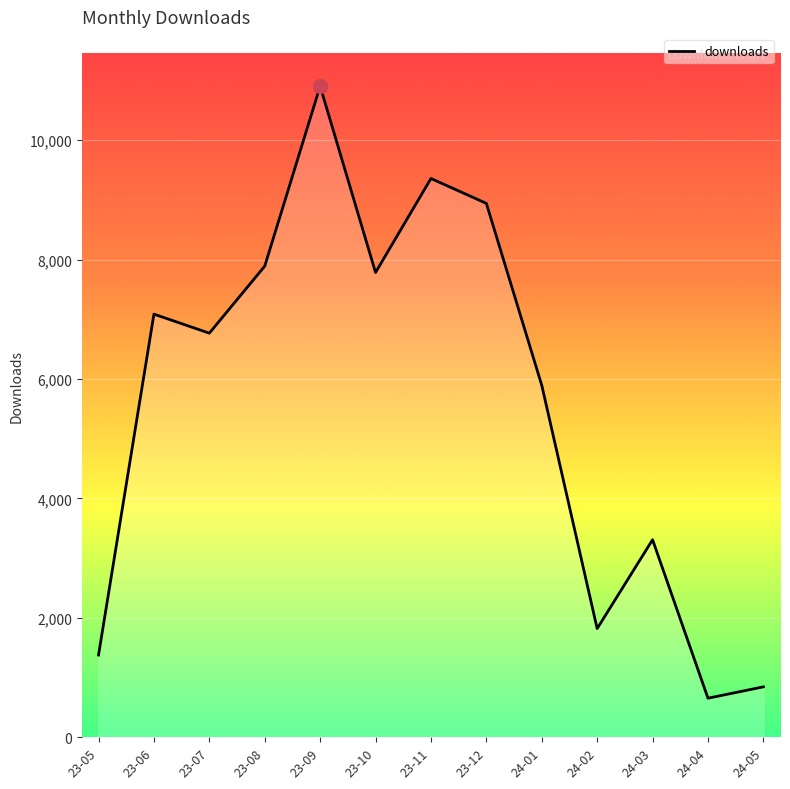

The value at 23-09 is 6466. True or false?

False